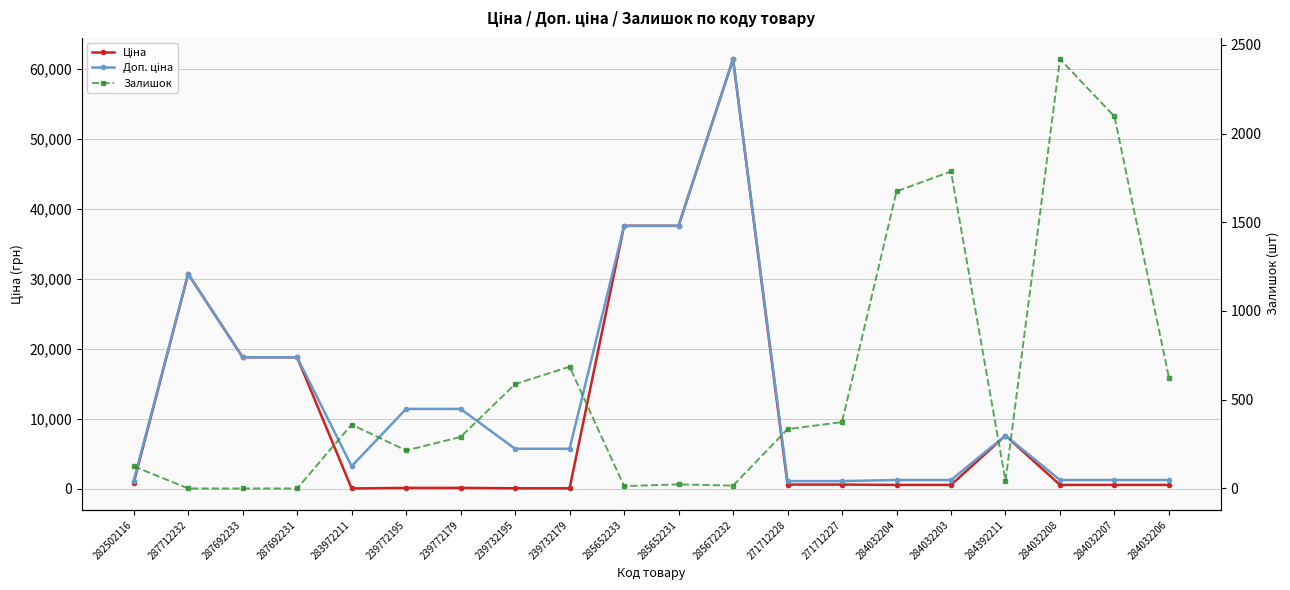

What is the spread (max minus min) of values at 287712232?

30717.1